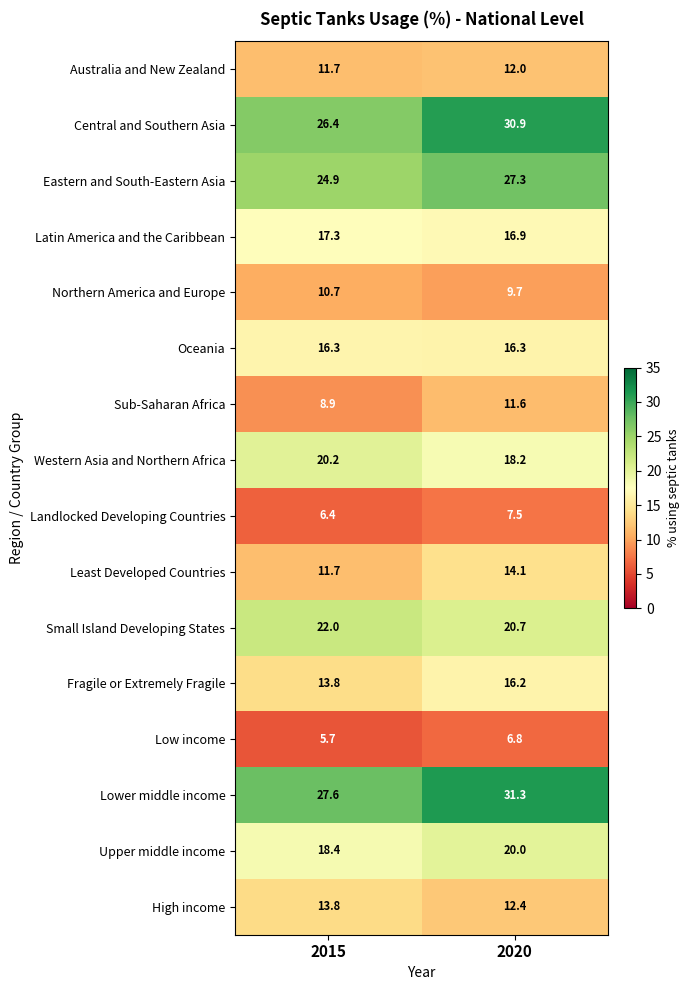

What is the average value of the Northern America and Europe series?

10.2